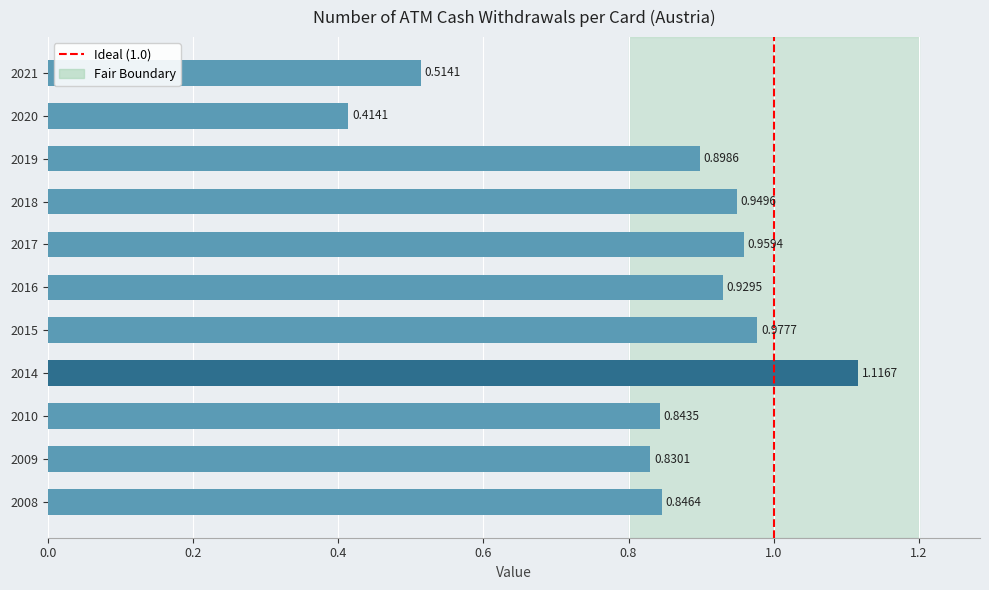

Which category has the lowest value across all series?

2020